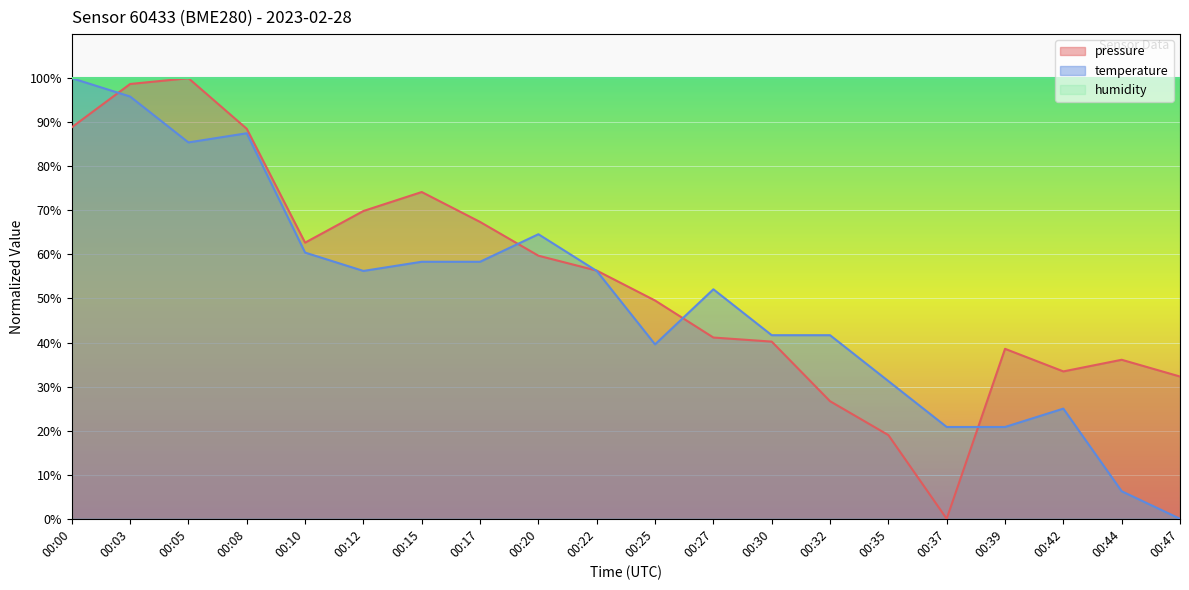

Reading left to right, list all the values displayed in this chart.

pressure: 88.9	98.7	100.0	88.5	62.7	69.9	74.2	67.4	59.7	56.3	49.5	41.1	40.2	26.7	19.0	0.0	38.6	33.4	36.1	32.3
temperature: 100.0	95.8	85.4	87.5	60.4	56.2	58.3	58.3	64.6	56.2	39.6	52.1	41.7	41.7	31.2	20.8	20.8	25.0	6.2	0.0